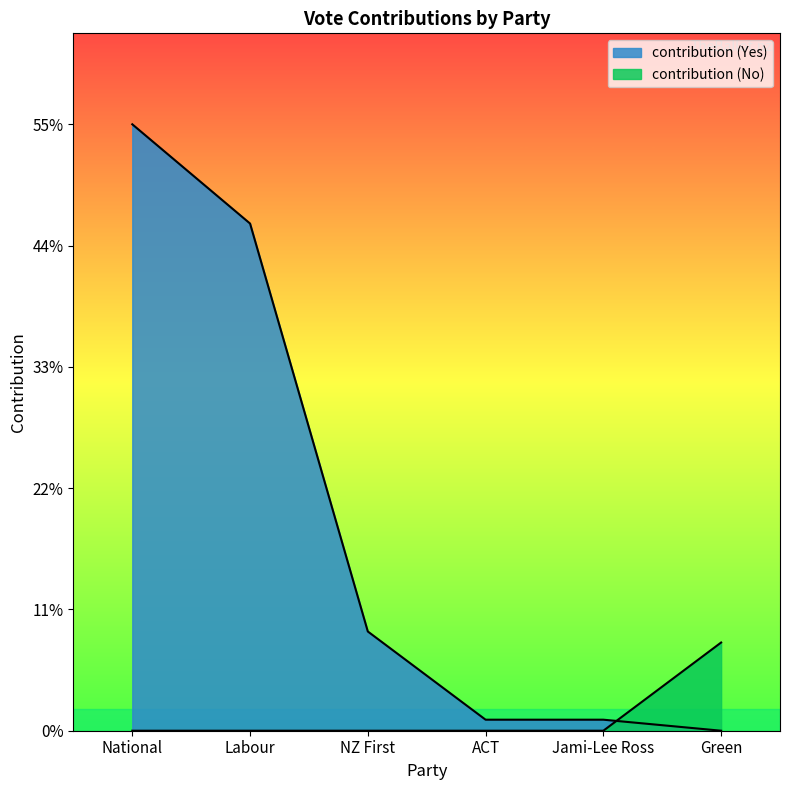

Where does the contribution series first go above 9?

National